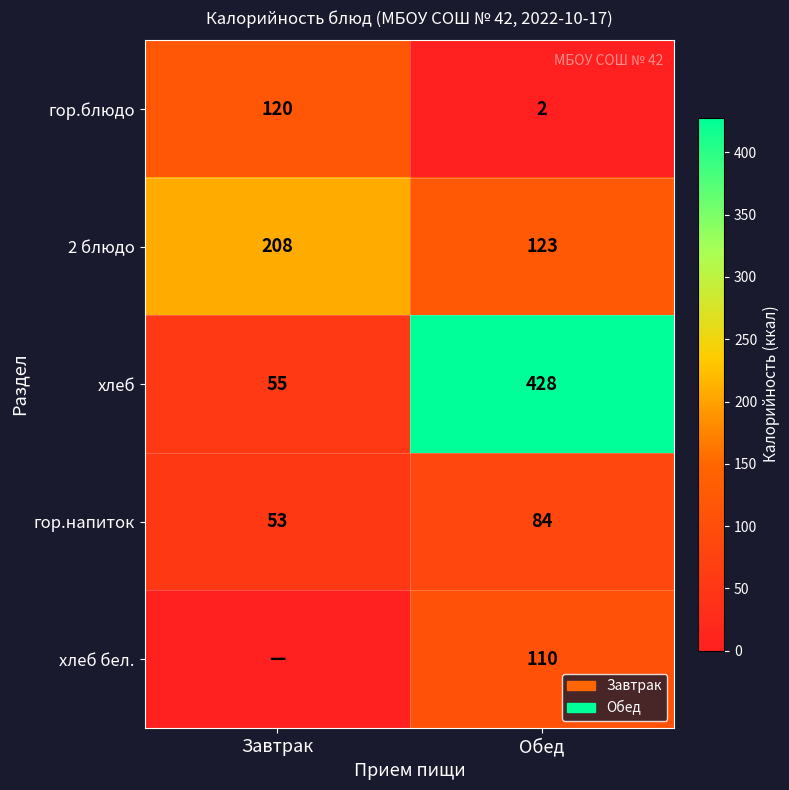

Read the хлеб value at Обед.

428